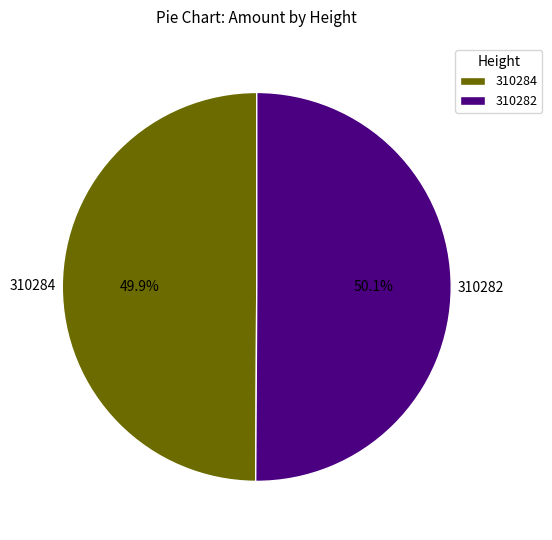

Is it true that 310284 is 58% of the pie?

False